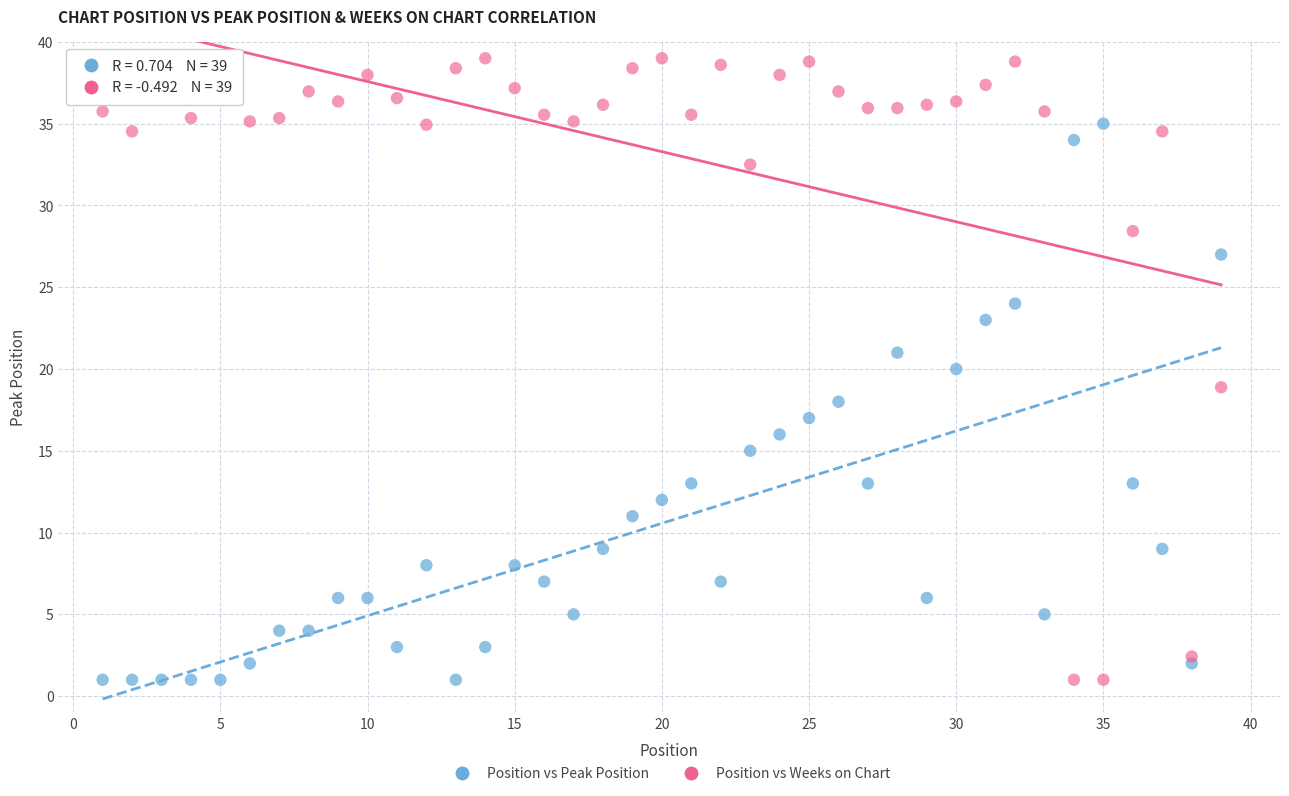

Across all data points, what is the range of Y values (max minus min)?

38.0